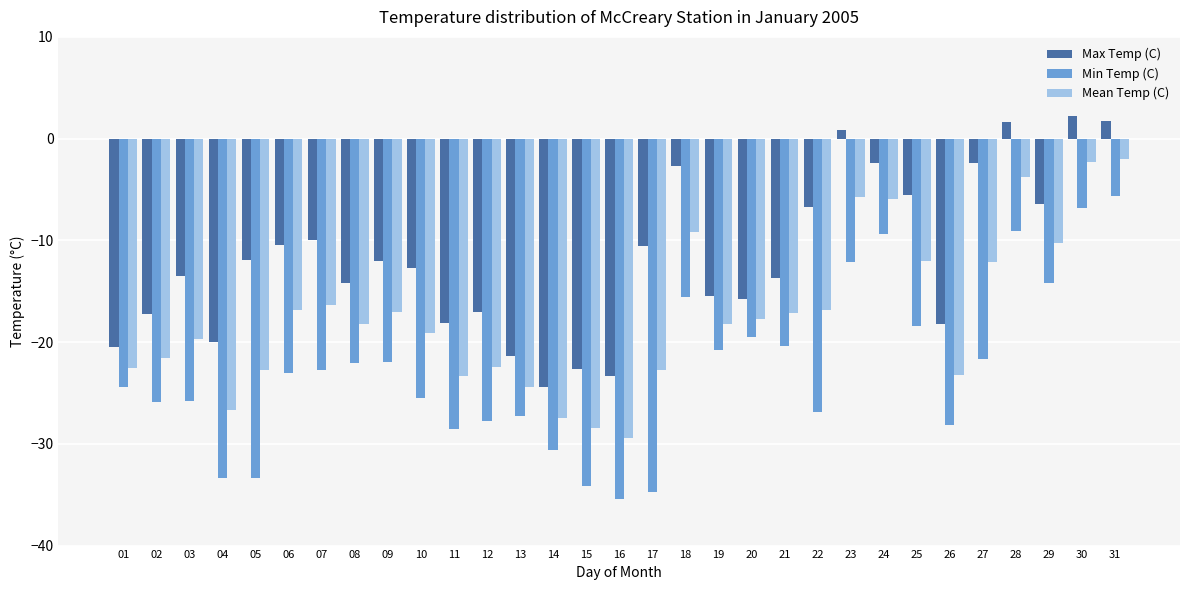

What is the value of the Max Temp (C) bar at the 27th from the left?

-2.4